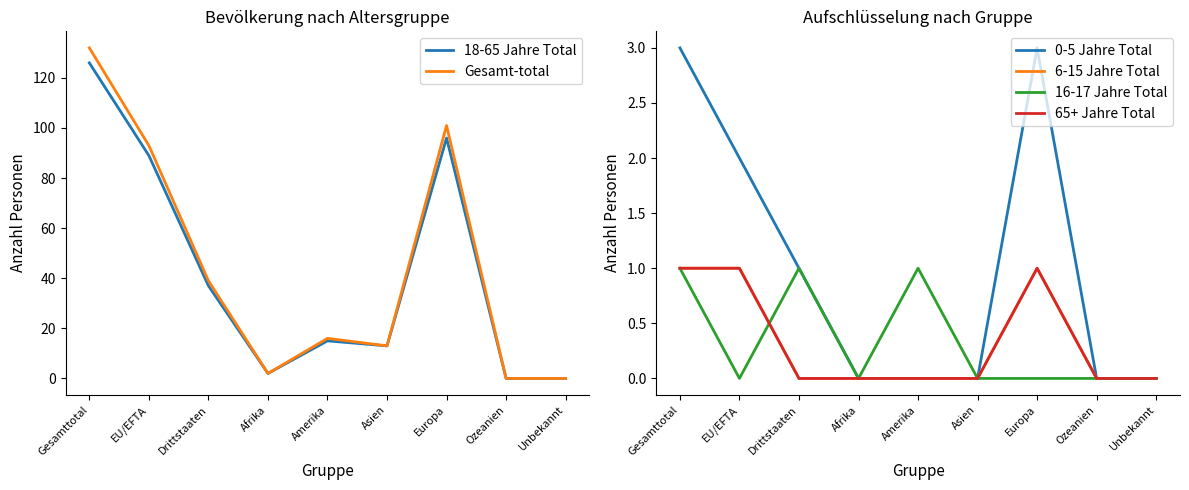

How many values in the Gesamt-total series exceed 16?

4